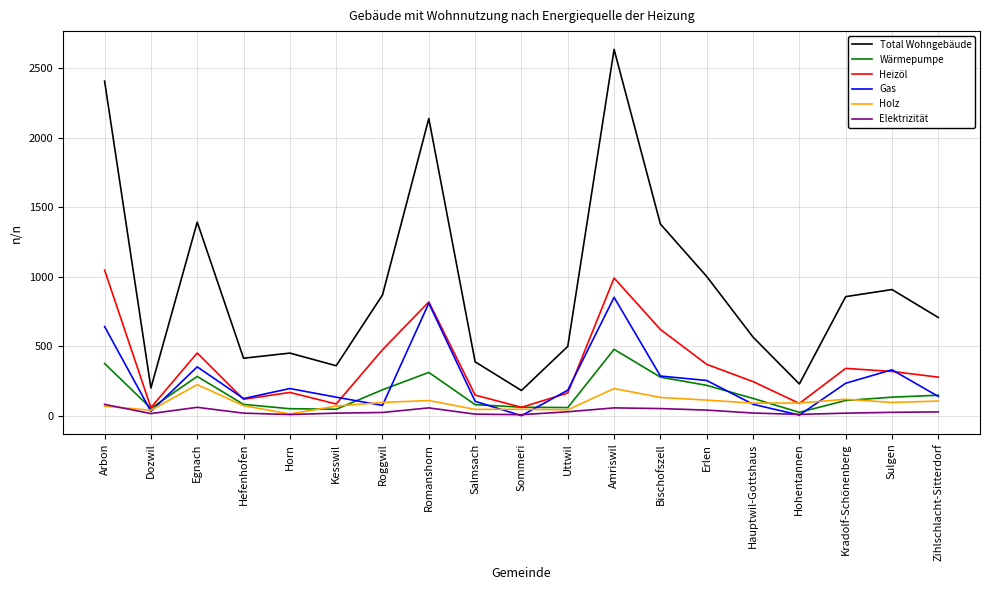

Which series has the largest total across all categories?

Total Wohngebäude